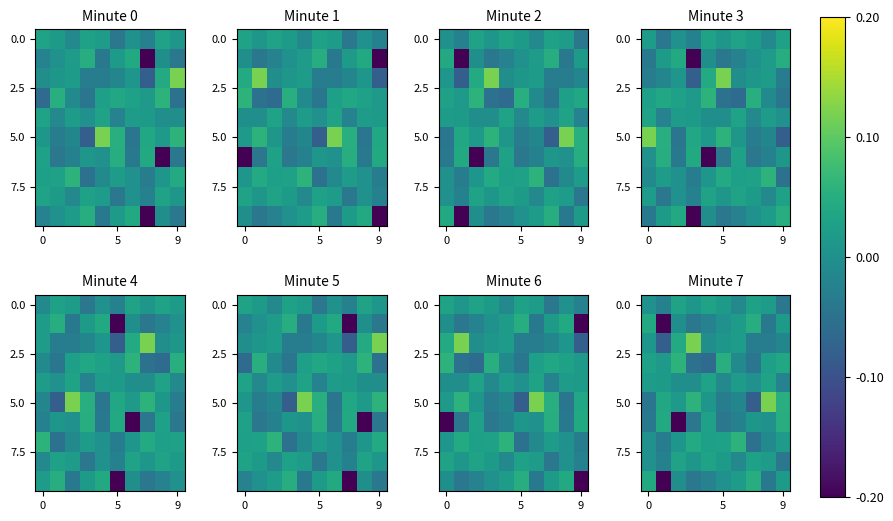

Which series has the largest total across all categories?

5.0